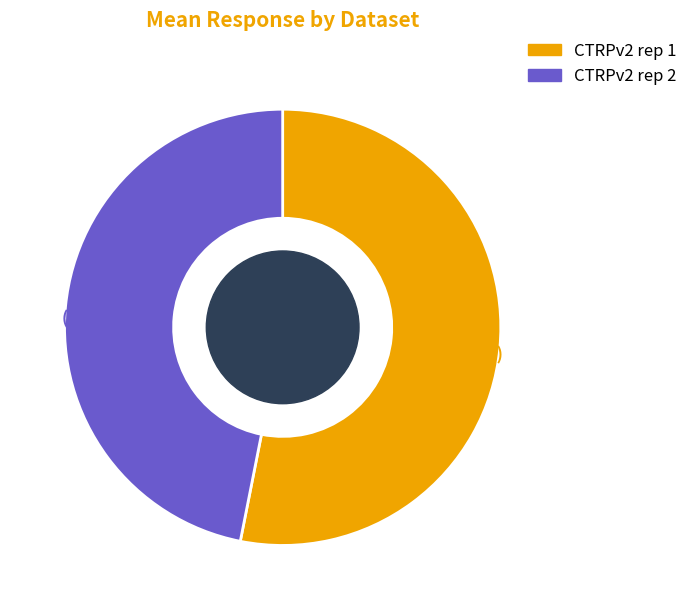

Rank the categories by value from lowest to highest.

CTRPv2 rep 2, CTRPv2 rep 1